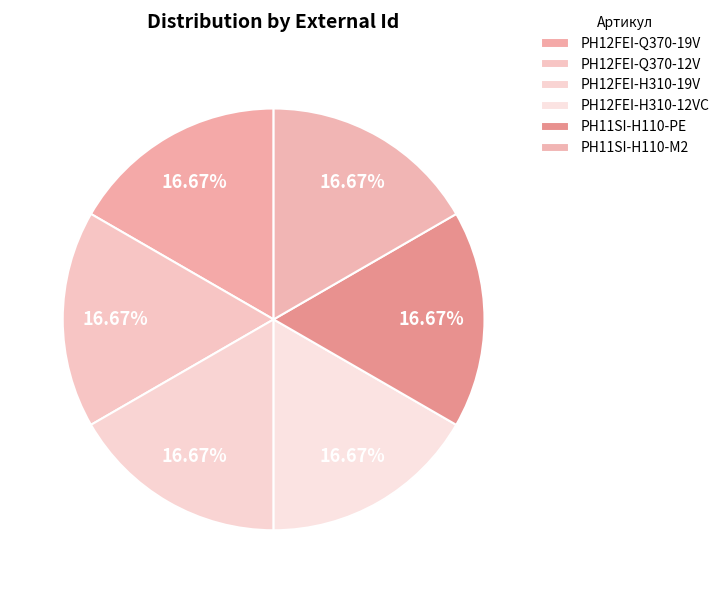

Does PH11SI-H110-M2 represent more than half of the total?

No